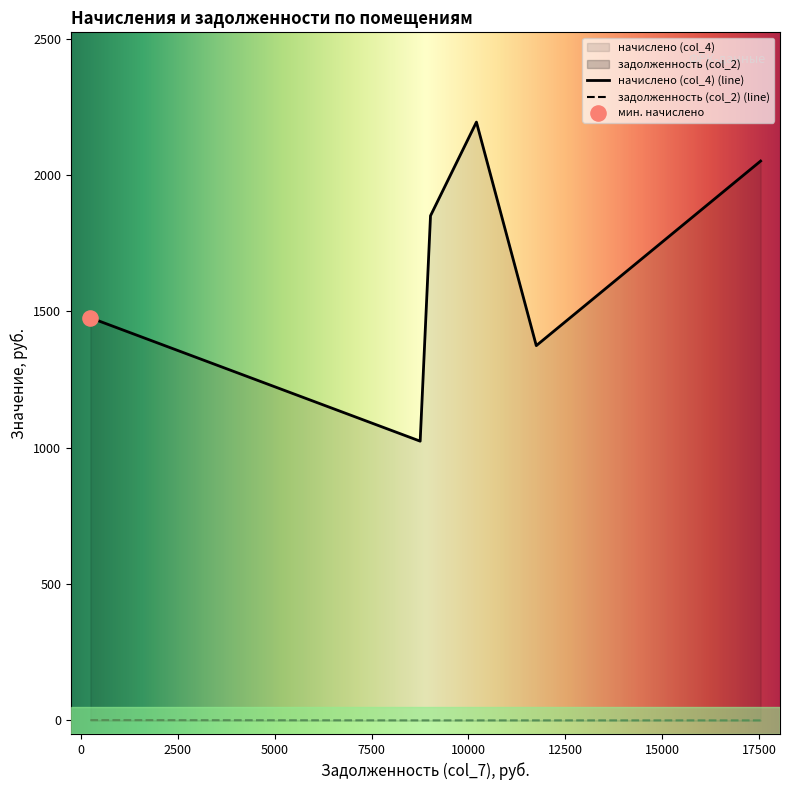

Which series contains the highest Y value?

начислено (col_4)